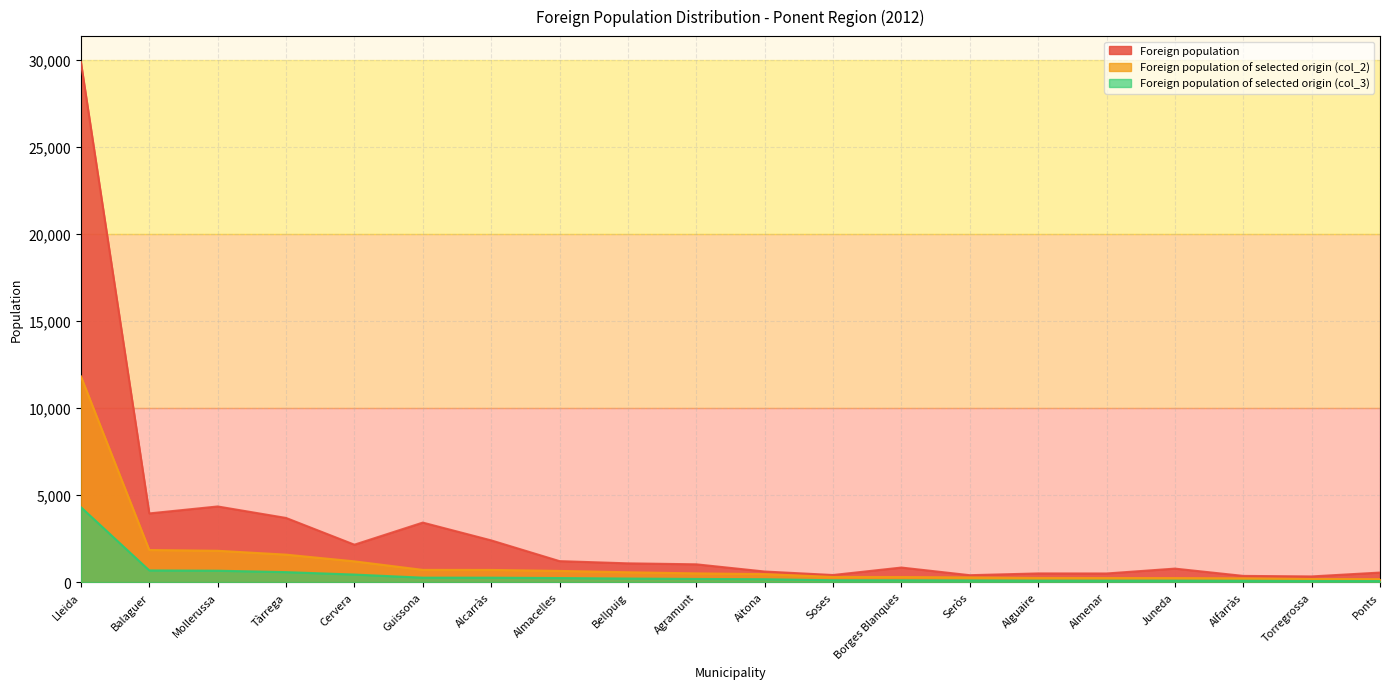

At which label does Foreign population of selected origin (col_3) first exceed 183?

Lleida